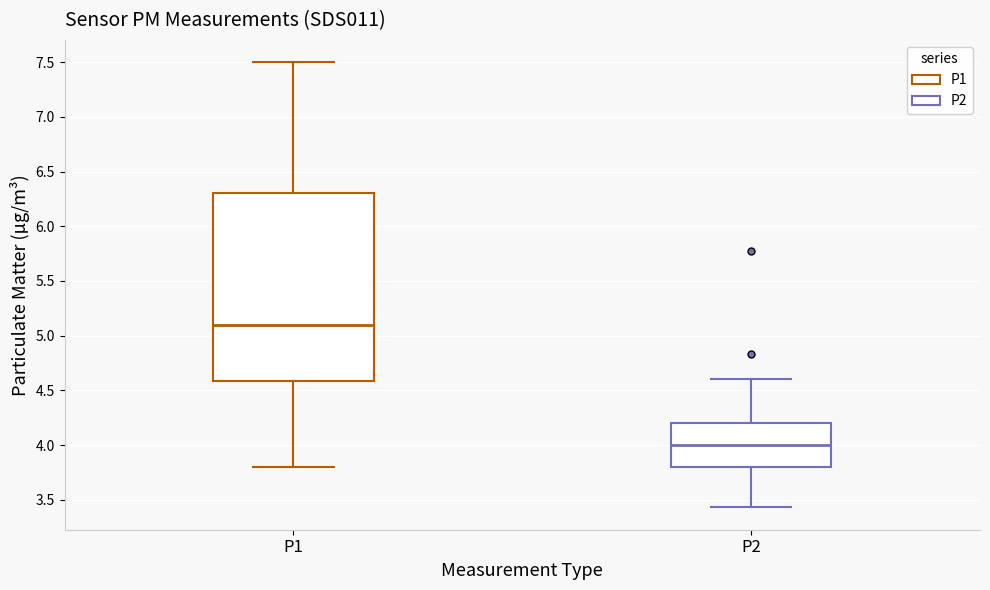

Which box's median line is the highest?

P1